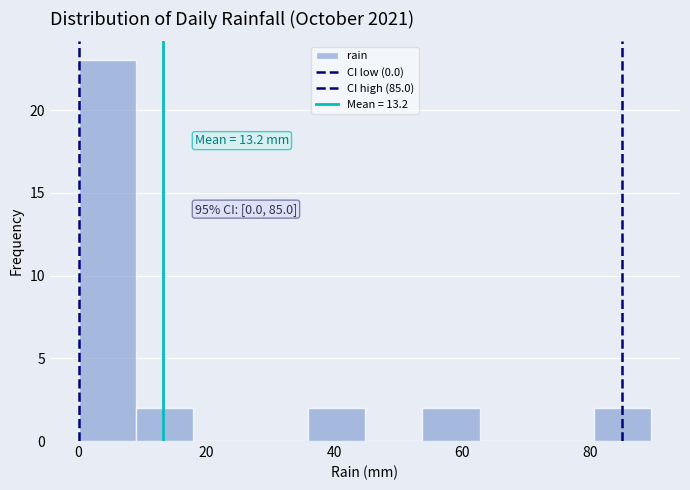

Which range on the x-axis has the tallest bar?

0 to 8